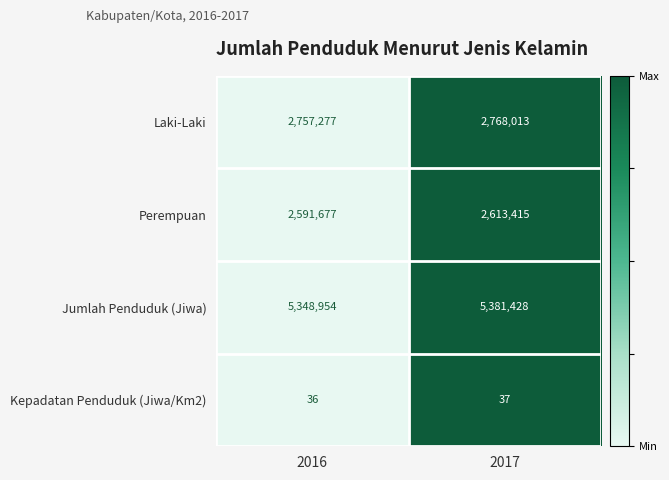

What is the smallest value displayed?

36